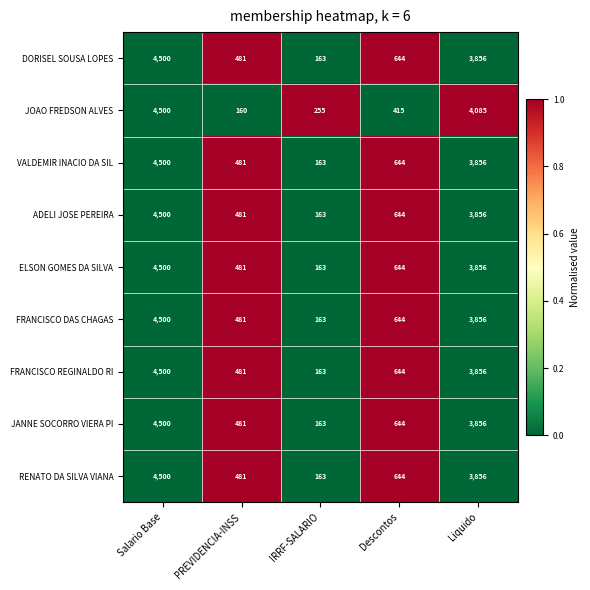

The value of DORISEL SOUSA LOPES at PREVIDENCIA-INSS is 481. True or false?

True